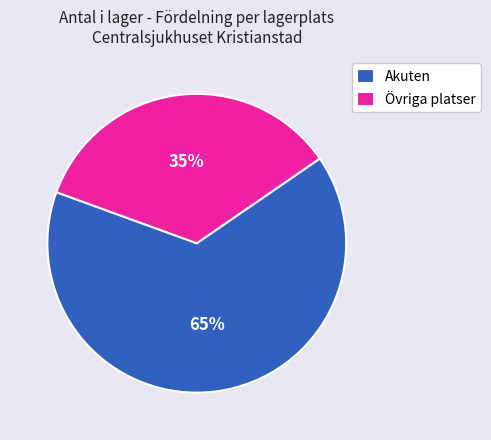

To the nearest percent, what is the average slice percentage?

50%